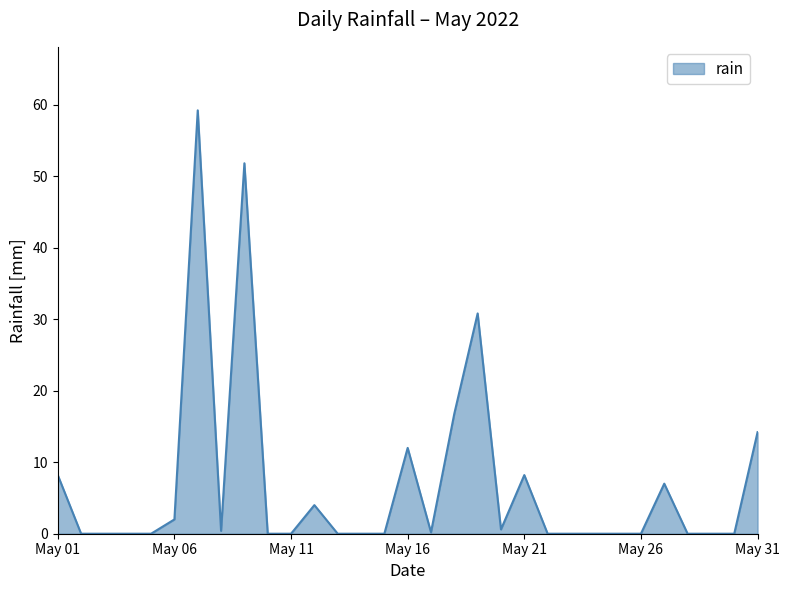

What is the difference between the maximum and minimum values?

59.2